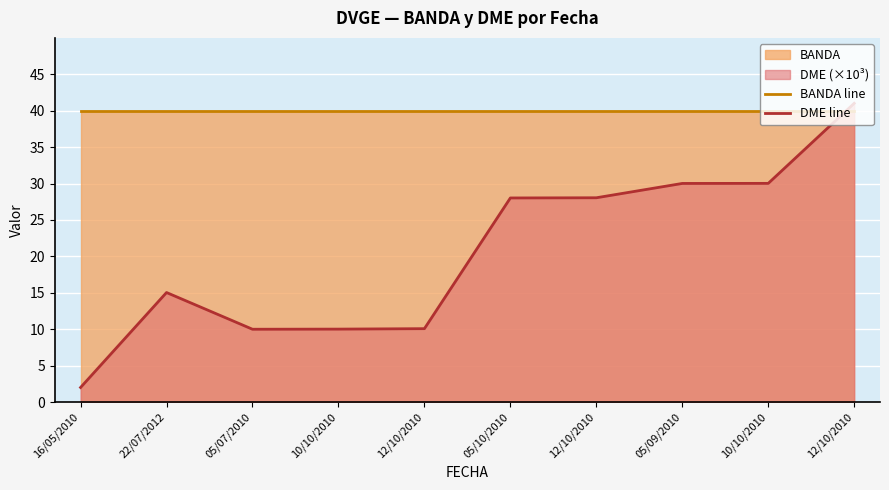

Is it true that DME line equals 44.4 at 05/09/2010?

False